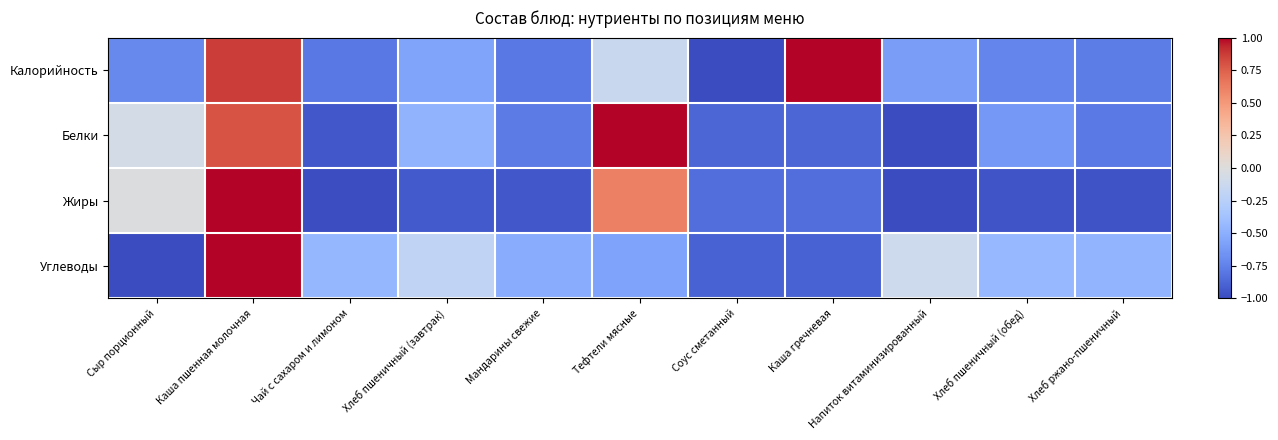

List the series in order of their peak value, highest first.

Калорийность, Белки, Жиры, Углеводы